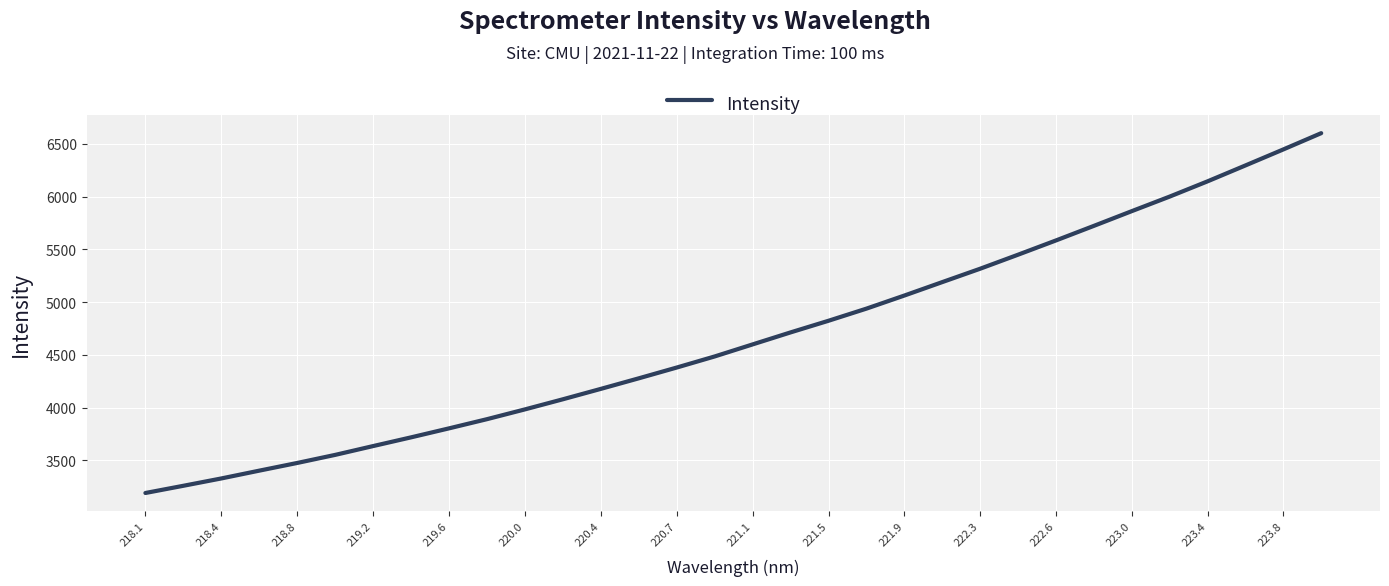

What is the smallest value displayed?

3191.1